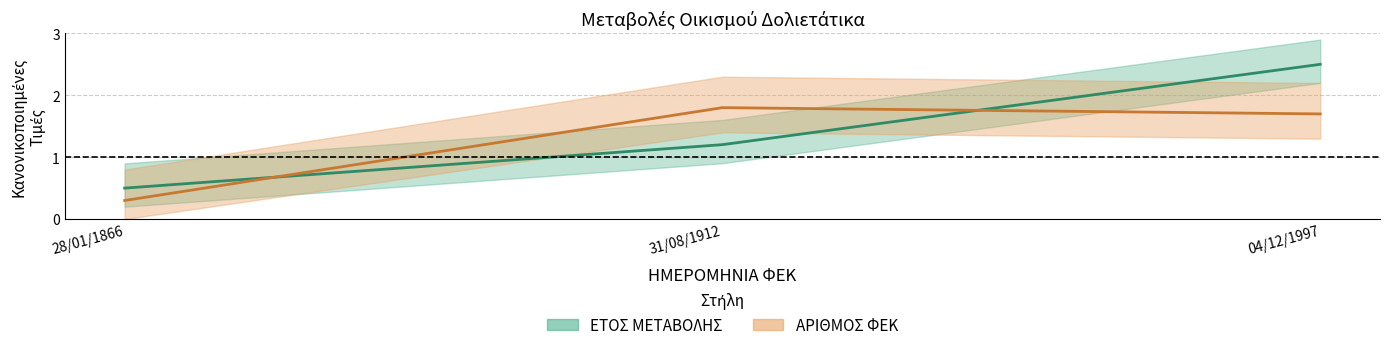

What is the highest value of the ΕΤΟΣ ΜΕΤΑΒΟΛΗΣ series?

2.5